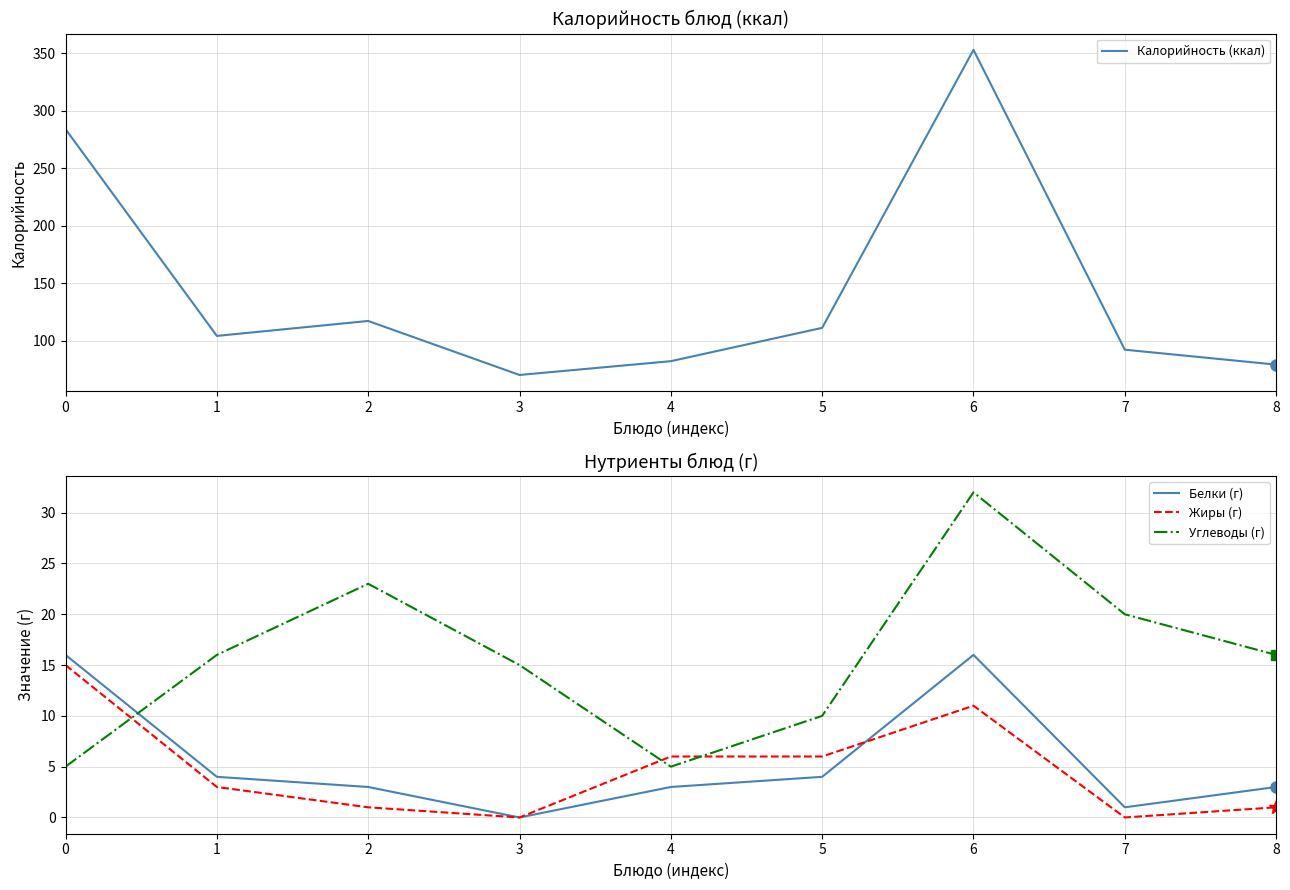

Rank the series by their maximum value, from highest to lowest.

Калорийность (ккал), Углеводы (г), Белки (г), Жиры (г)